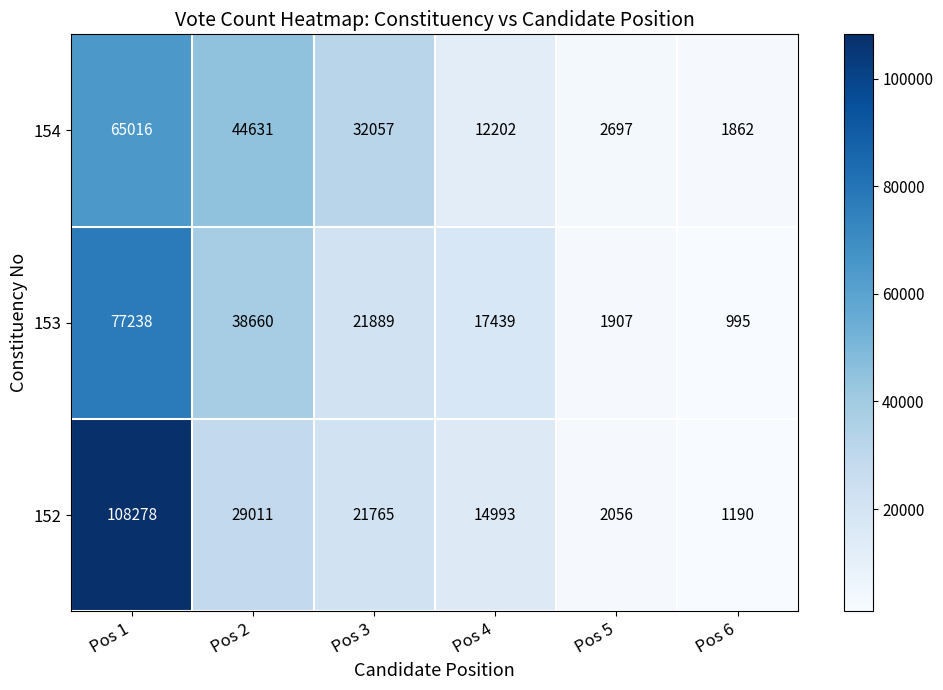

Between Pos 3 and Pos 6, which series saw the biggest shift?

154